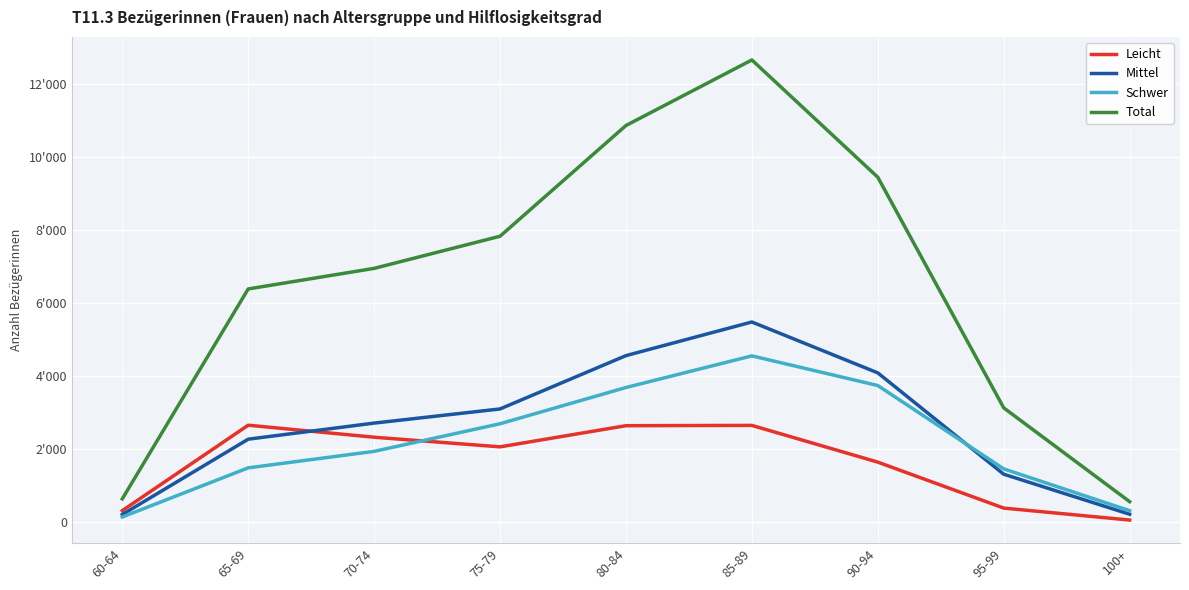

Reading right to left, list all the values displayed in this chart.

Leicht: 44	372	1632	2639	2631	2051	2315	2644	302
Mittel: 203	1301	4079	5474	4552	3090	2702	2261	195
Schwer: 301	1447	3732	4545	3678	2684	1927	1475	128
Total: 548	3120	9443	12658	10861	7825	6944	6380	625